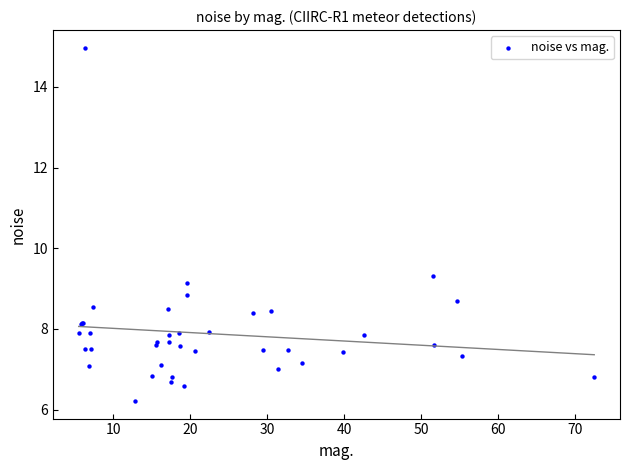

What Y value in the scatter plot is closest to 10?

9.3